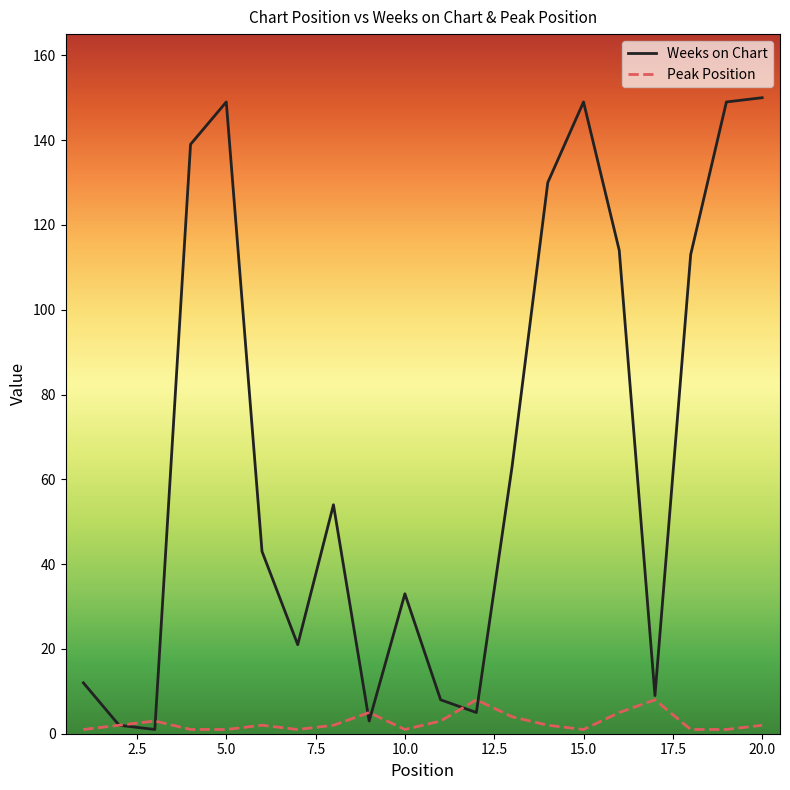

How many lines are shown in the chart?

2